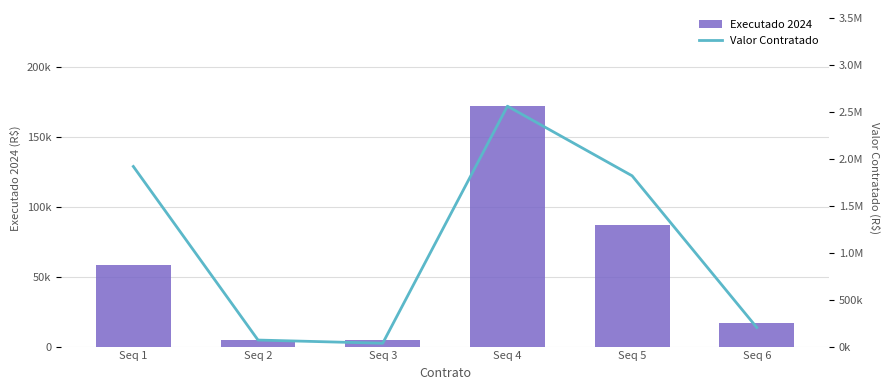

What are all the series names shown in the legend?

Executado 2024, Valor Contratado